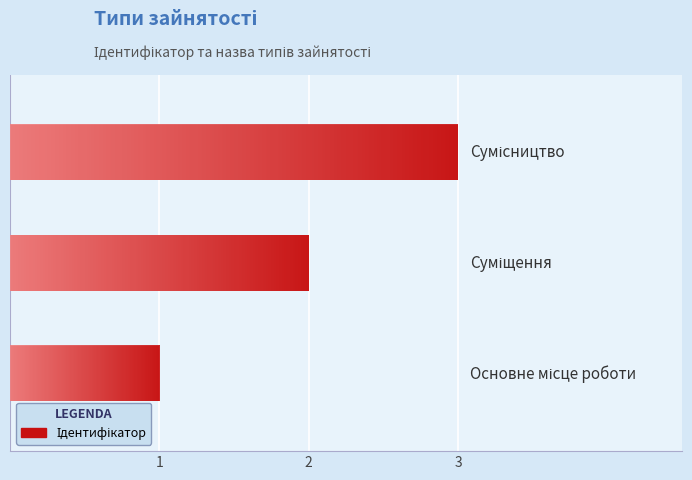

Rank the categories by value from highest to lowest.

Сумісництво, Суміщення, Основне місце роботи